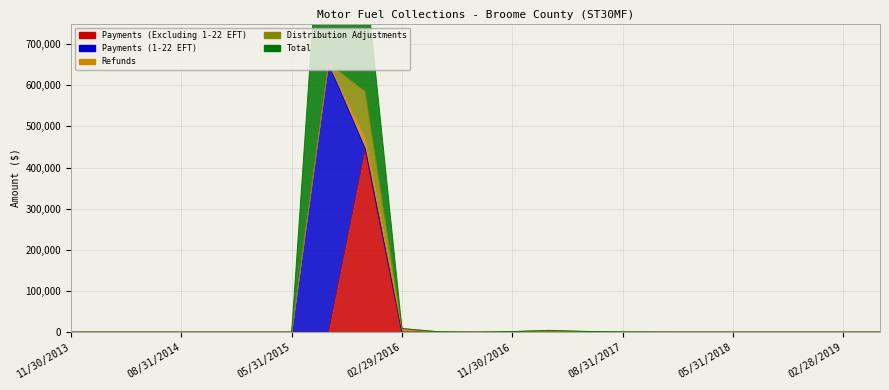

Which has a higher value, 05/31/2018 or 05/31/2017?

05/31/2018